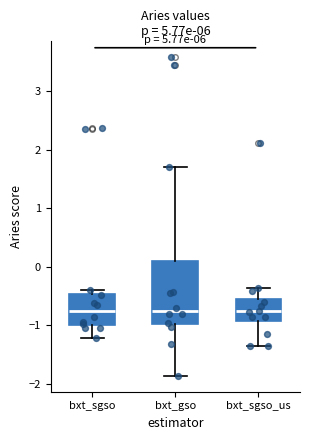

Where does the upper whisker of the box for bxt_gso end on the y-axis? The values are not printed on the chart, so give them approximately, as read against the axis.

1.7